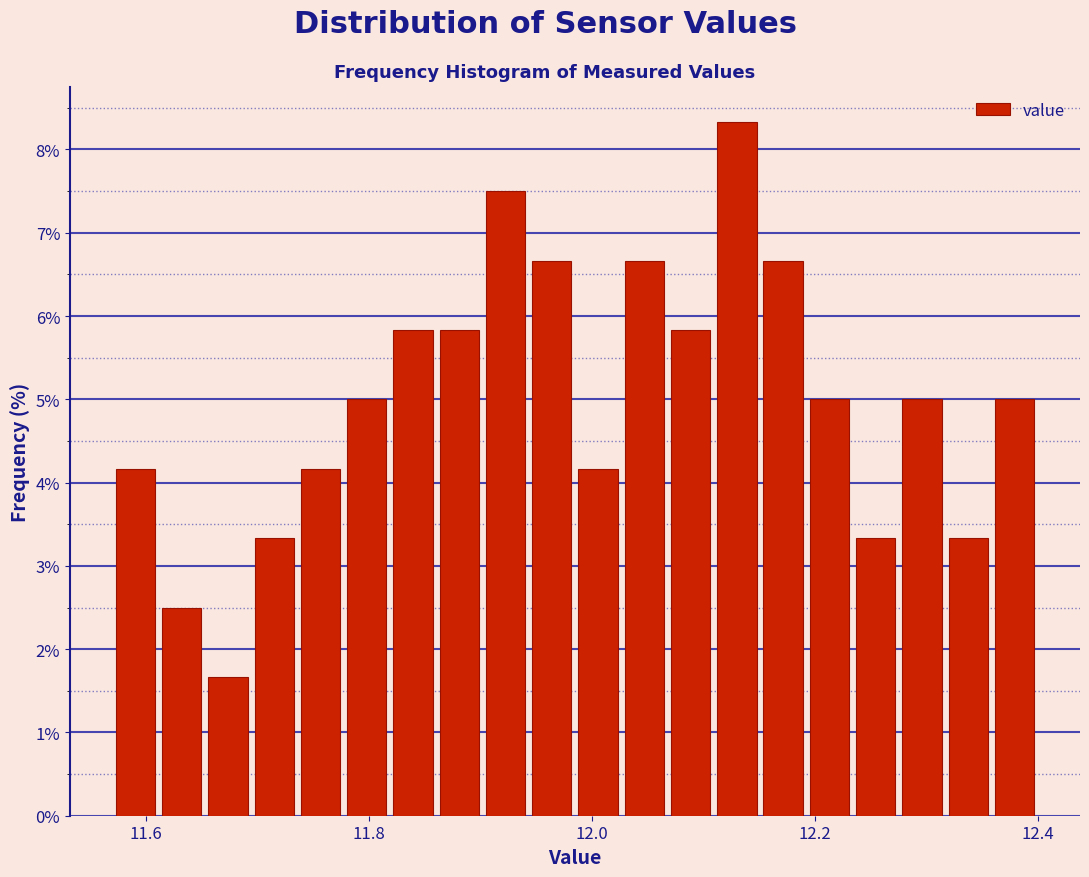

Around what value on the x-axis is the tallest bar? Give the approximate position of its centre, as read against the axis.

12.14